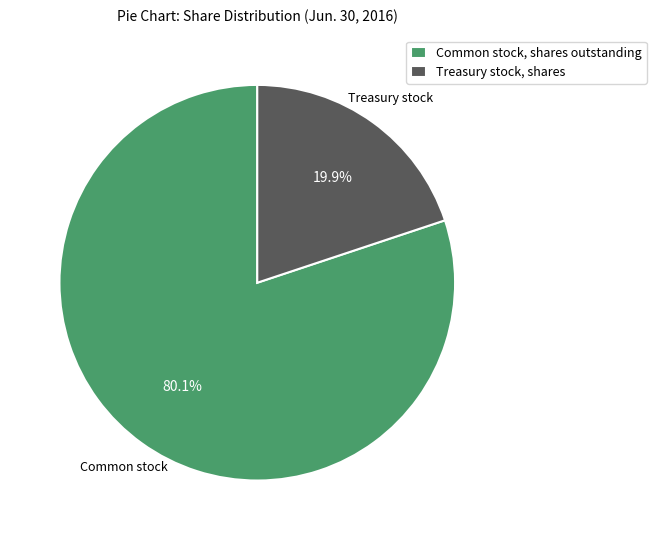

Is it true that Common stock, shares outstanding is 80% of the pie?

True